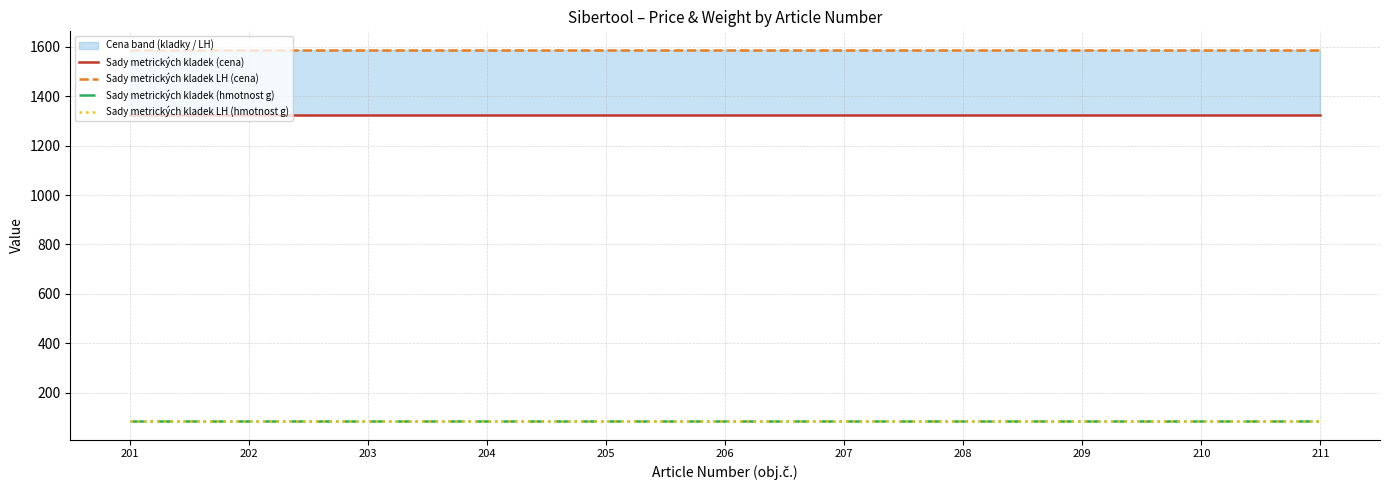

Reading right to left, extract all data points from this chart.

Sady metrických kladek (cena): 1322.3	1322.3	1322.3	1322.3	1322.3	1322.3	1322.3	1322.3	1322.3	1322.3	1322.3
Sady metrických kladek LH (cena): 1587.3	1587.3	1587.3	1587.3	1587.3	1587.3	1587.3	1587.3	1587.3	1587.3	1587.3
Sady metrických kladek (hmotnost g): 85.0	85.0	85.0	85.0	85.0	85.0	85.0	85.0	85.0	85.0	85.0
Sady metrických kladek LH (hmotnost g): 85.0	85.0	85.0	85.0	85.0	85.0	85.0	85.0	85.0	85.0	85.0